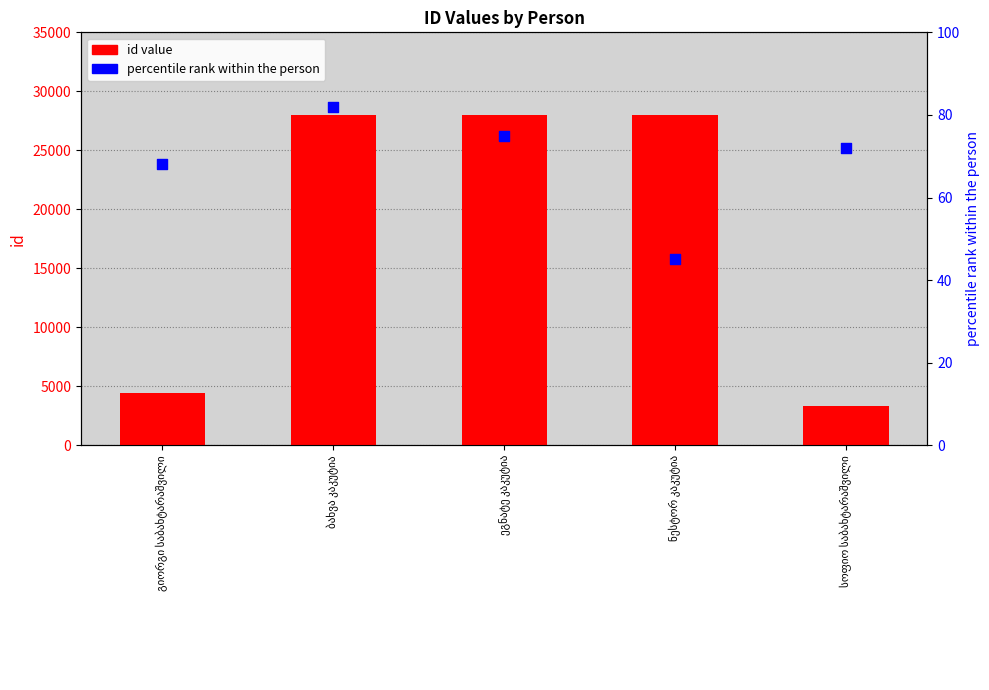

At which category is the sum across all series the highest?

ბახვა კაკუტია